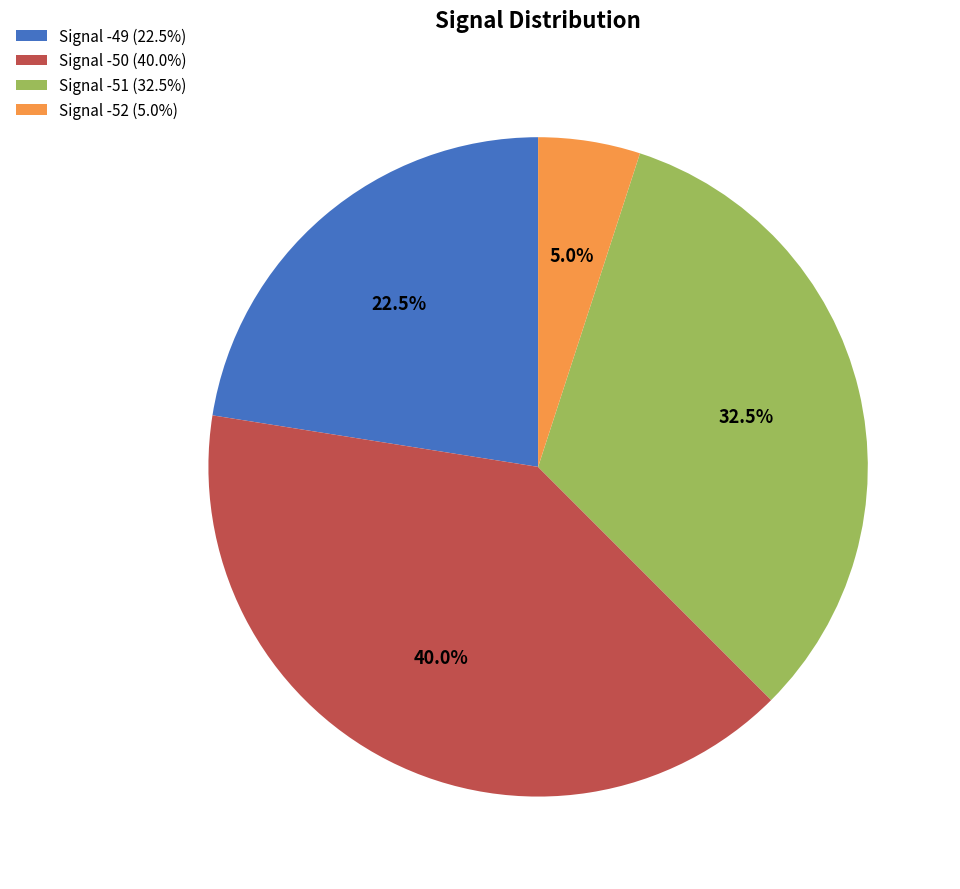

To the nearest percent, what is the average slice percentage?

25%